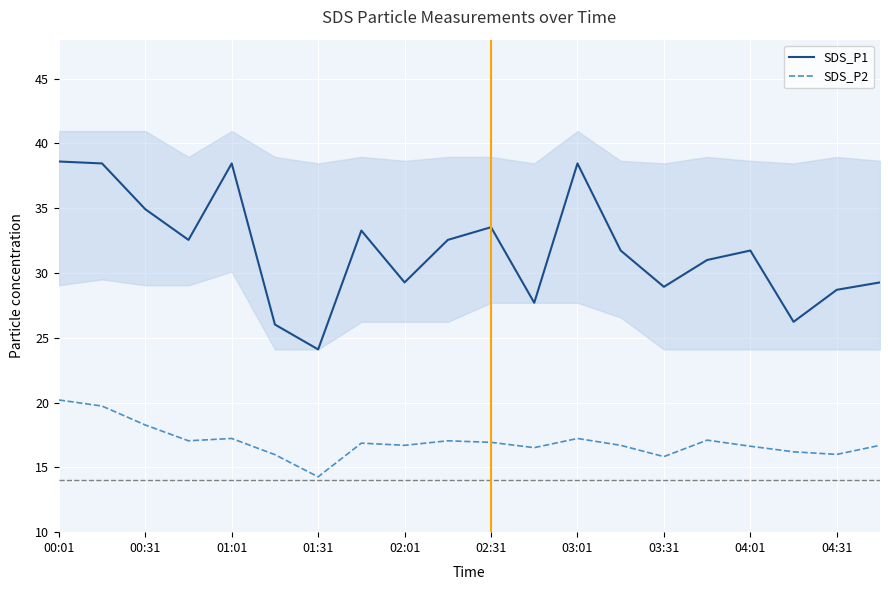

What is the sum of all SDS_P2 values?

339.2